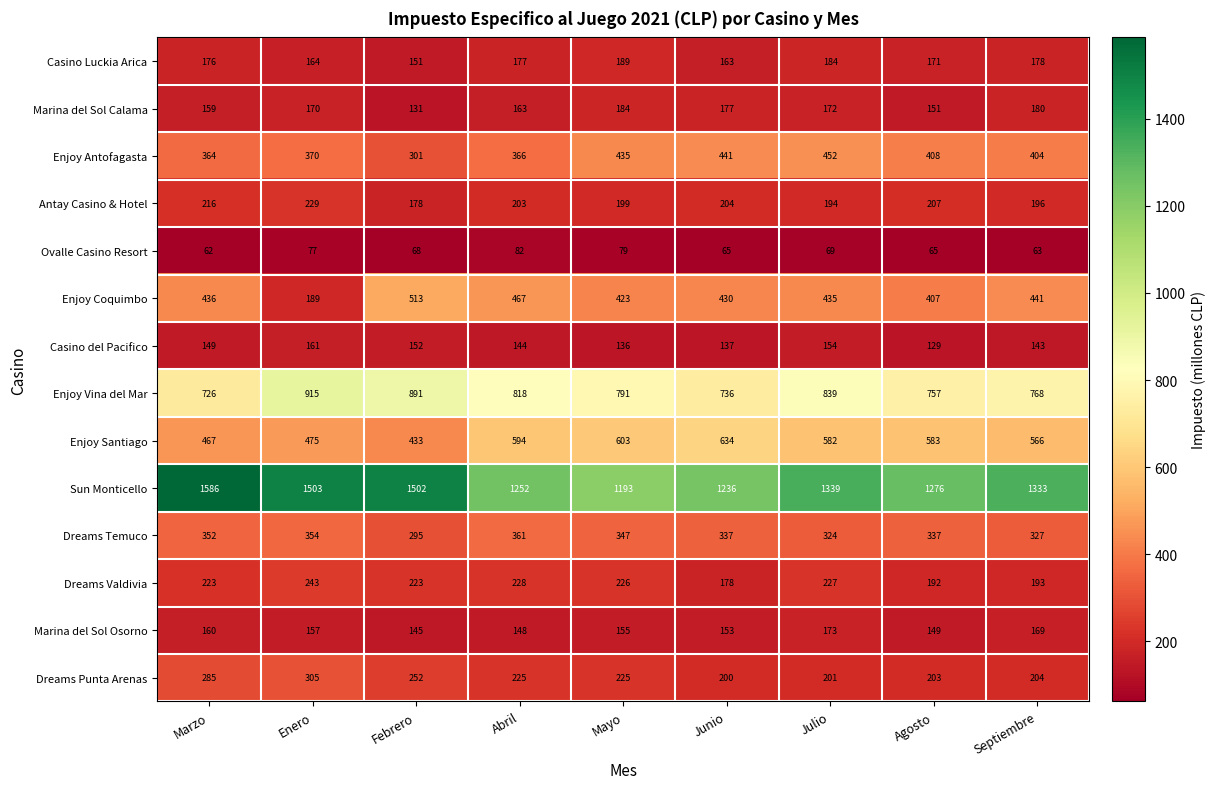

Is it true that Casino del Pacifico equals 200 at Marzo?

False